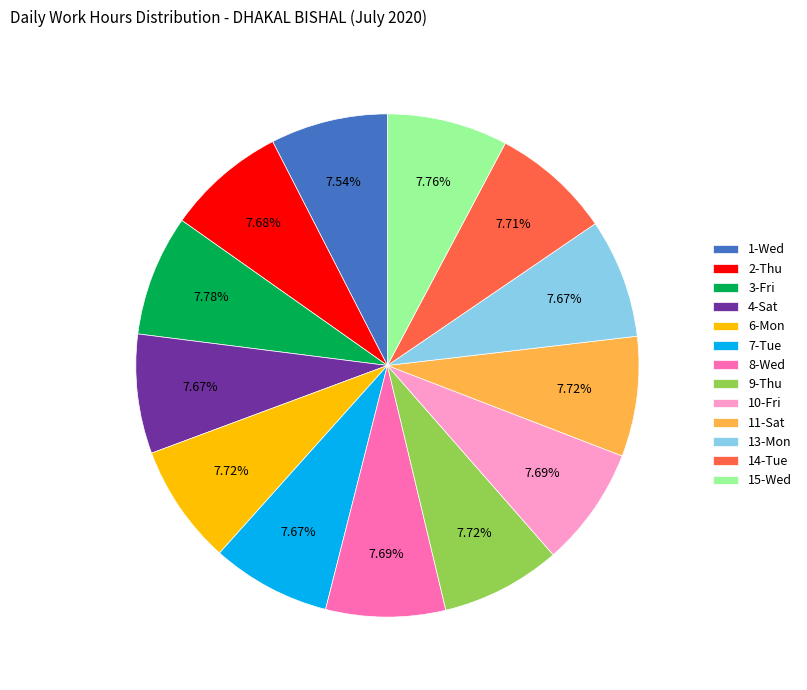

True or false: 11-Sat accounts for 1% of the total.

False